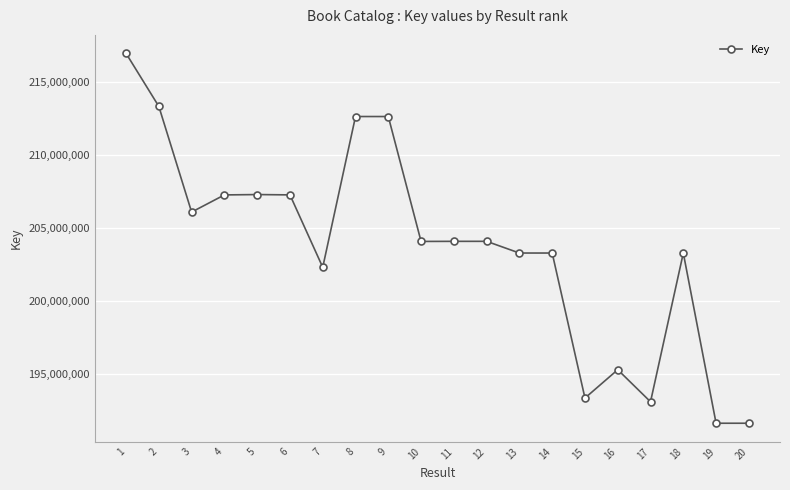

What is the value of the 8th point from the left?

212639548